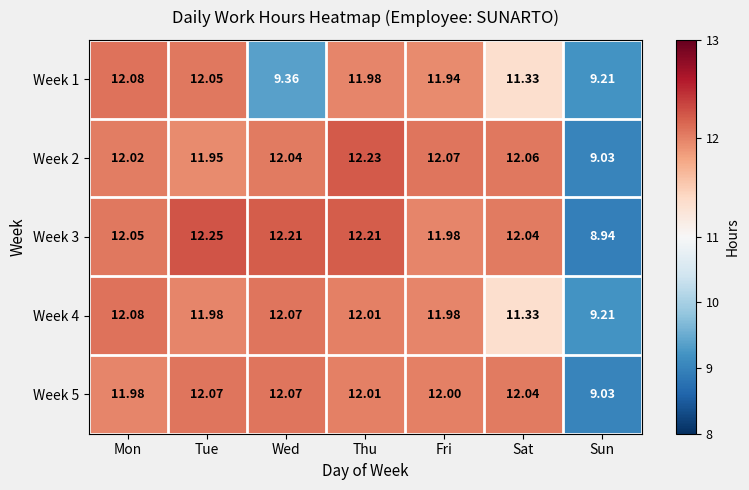

Which series has the widest spread of values?

Week 3